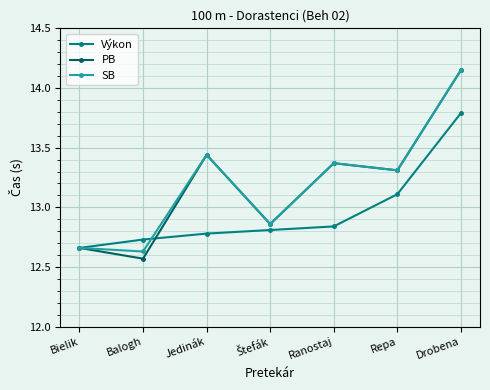

How many lines are shown in the chart?

3